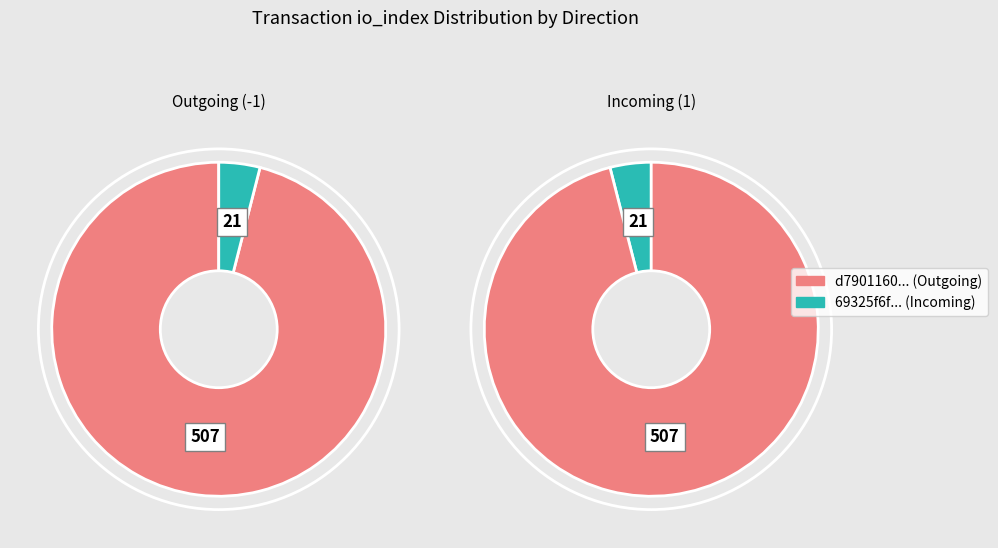

To the nearest percent, what portion does 1 represent?

4%